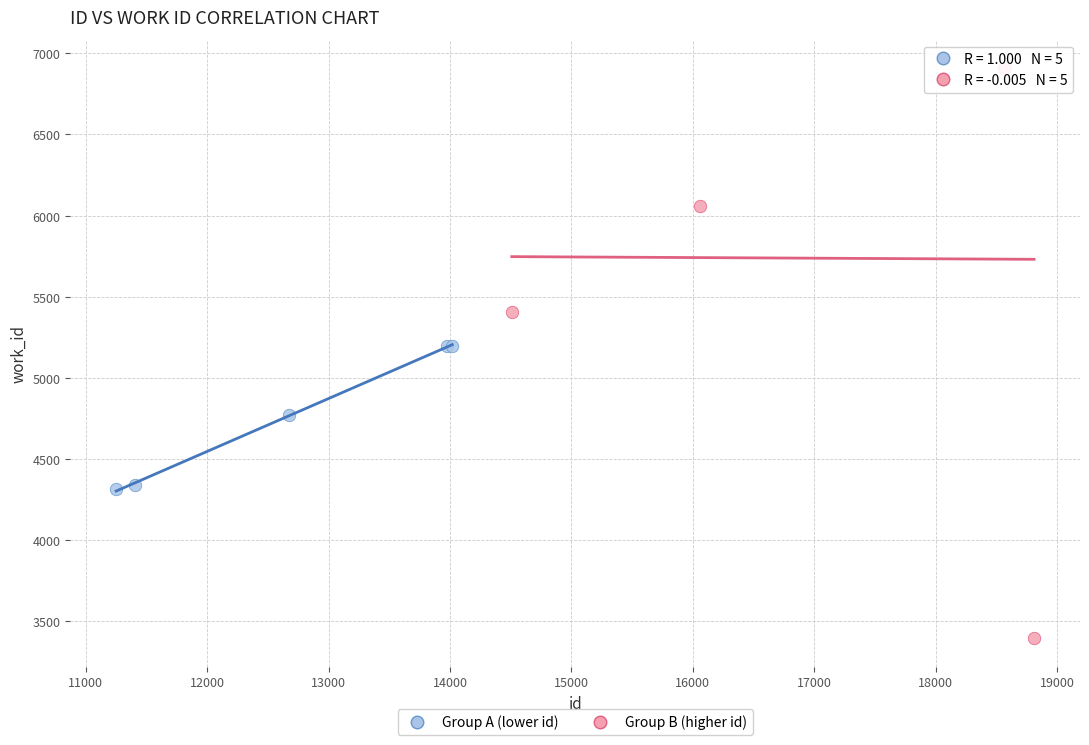

Which series has the widest spread of Y values?

Group B (higher id)